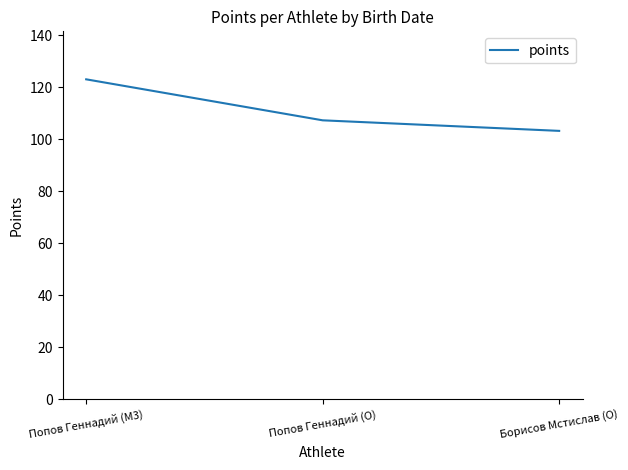

What is the change in value from Попов Геннадий (M3) to Борисов Мстислав (O)?

-19.8